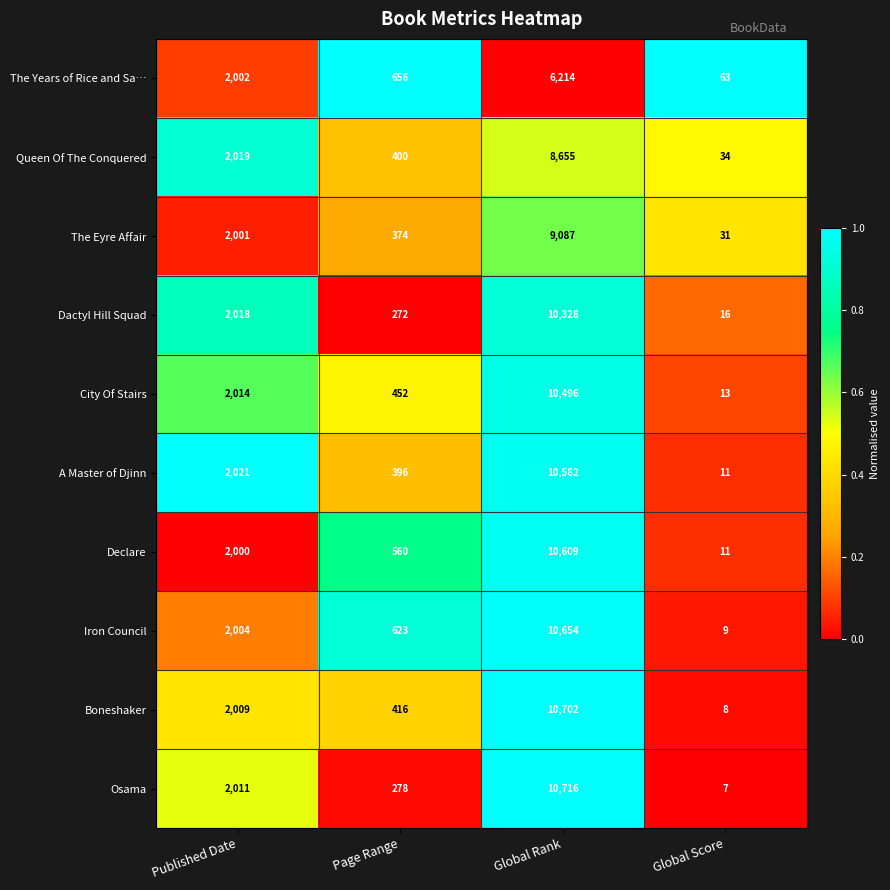

List the series in order of their peak value, lowest first.

The Years of Rice and Sa…, Queen Of The Conquered, The Eyre Affair, Dactyl Hill Squad, City Of Stairs, A Master of Djinn, Declare, Iron Council, Boneshaker, Osama